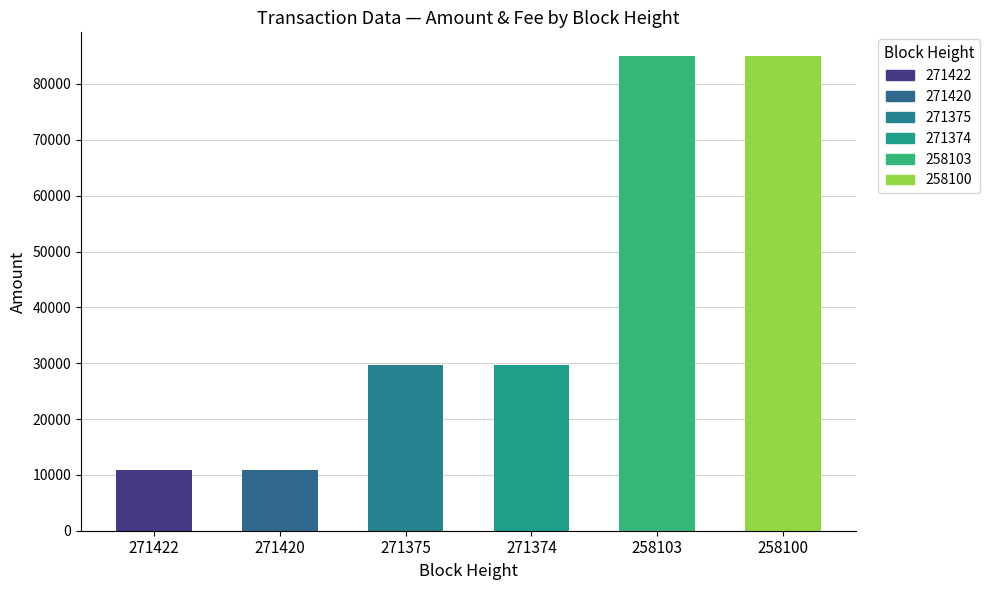

Are the bars grouped side by side (vs. stacked)?

Yes